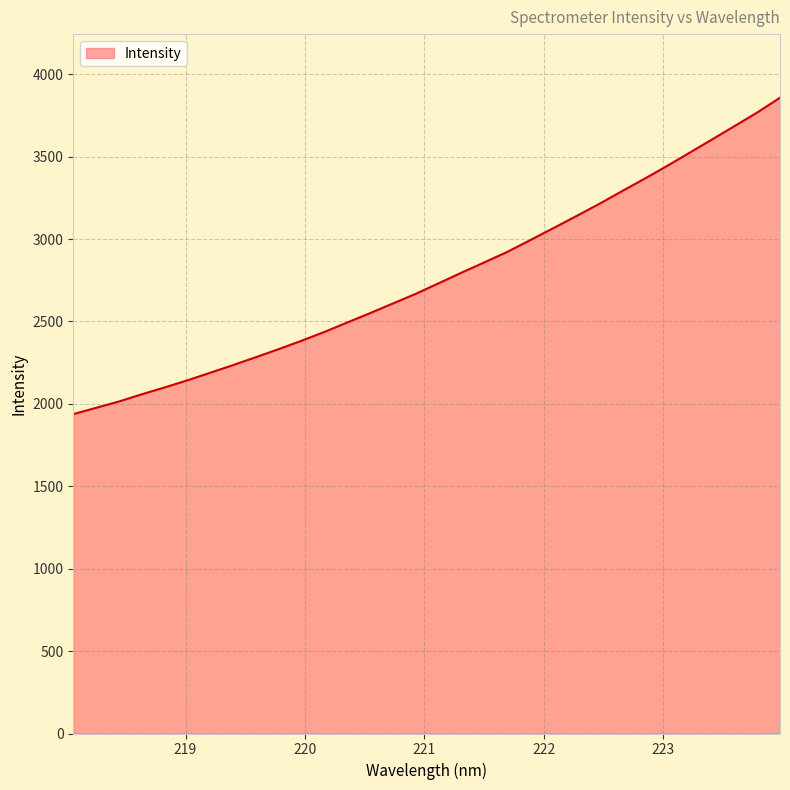

How many values are below 2730?

16